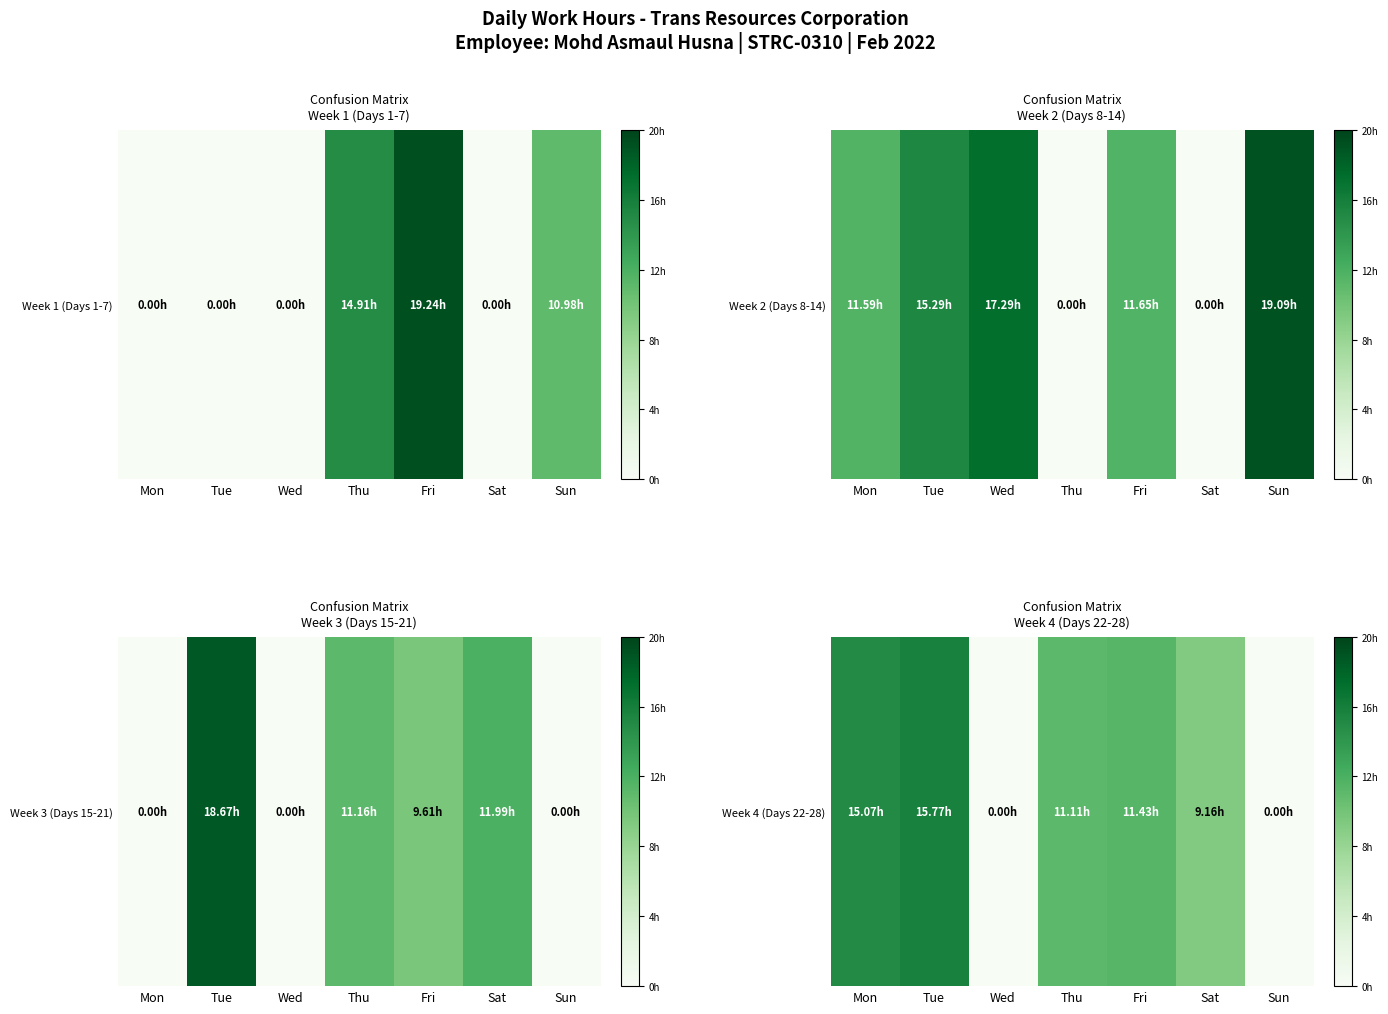

What is the sum of the values at Sun and Tue?

15.8